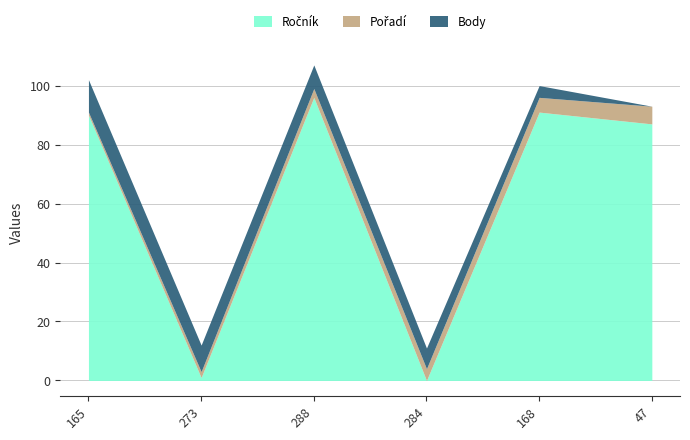

List the series in order of their peak value, lowest first.

Pořadí, Body, Ročník